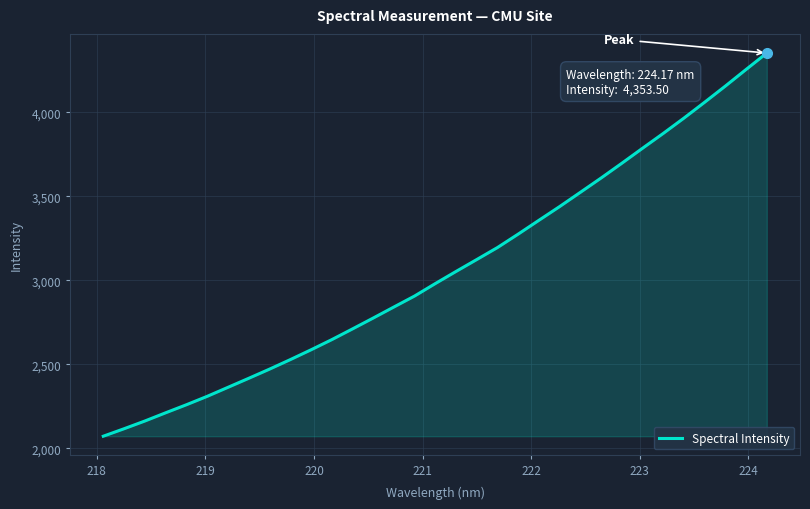

Count the number of values greater than 2980.

17